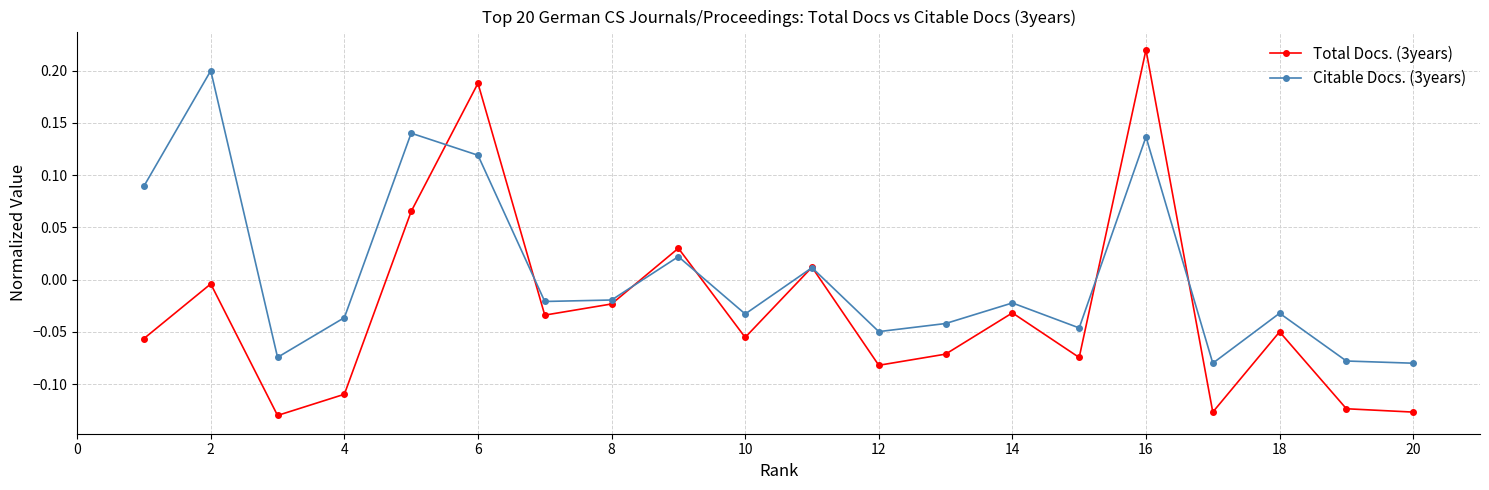

List the series in order of their peak value, lowest first.

Citable Docs. (3years), Total Docs. (3years)